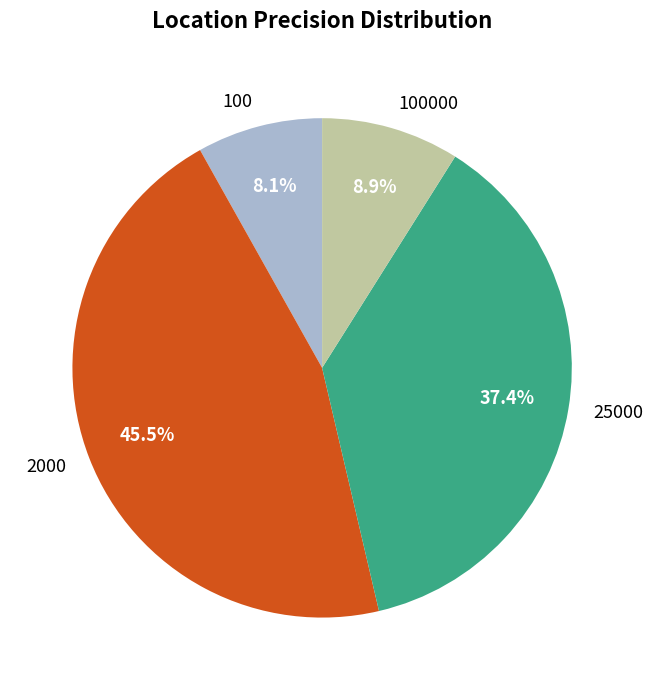

To the nearest percent, what percentage of the pie is 100000?

9%